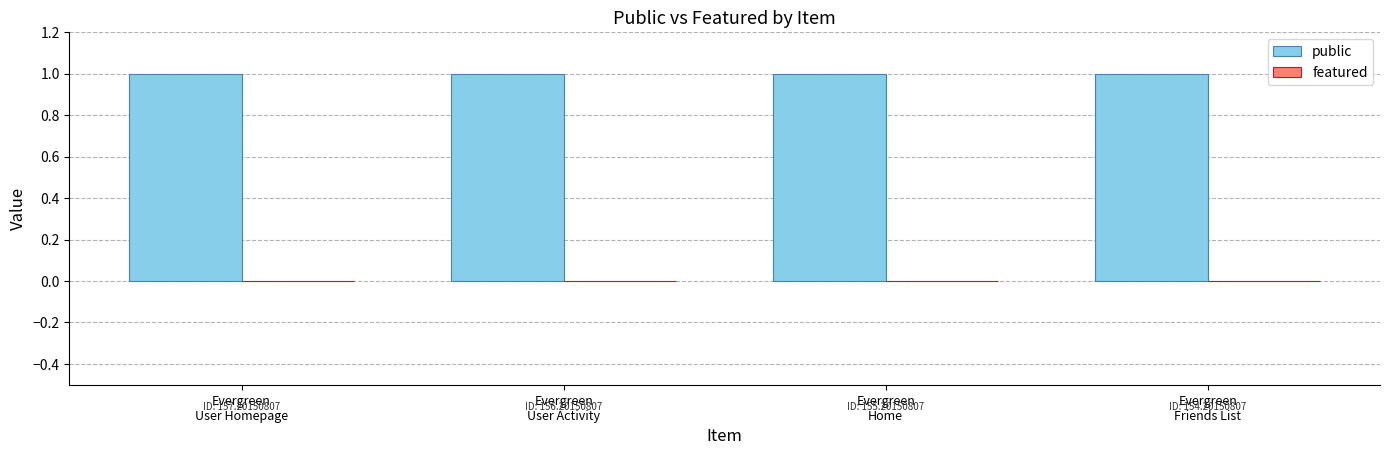

At how many categories does at least one series exceed 0?

4